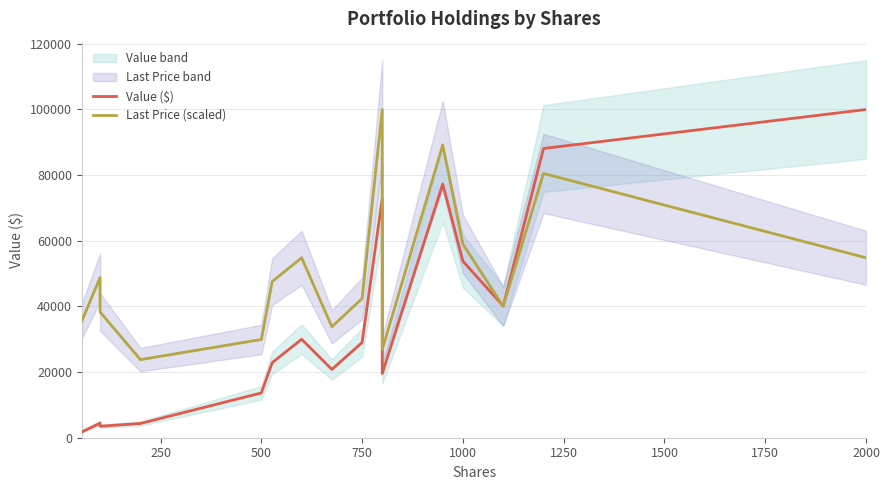

Does the chart display data point markers on the line(s)?

No